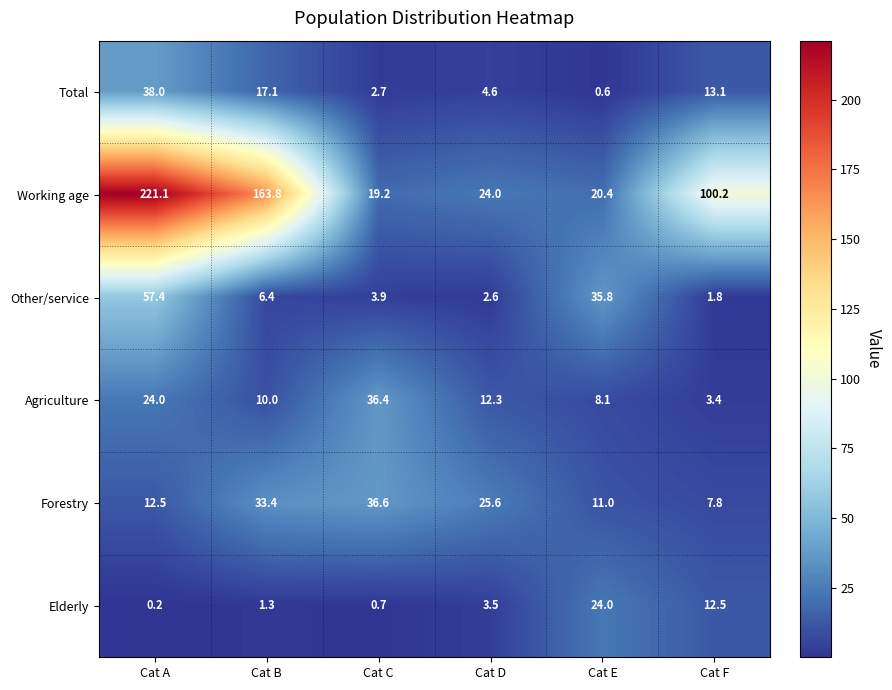

What is the difference between the Total values at Cat D and Cat C?

1.9